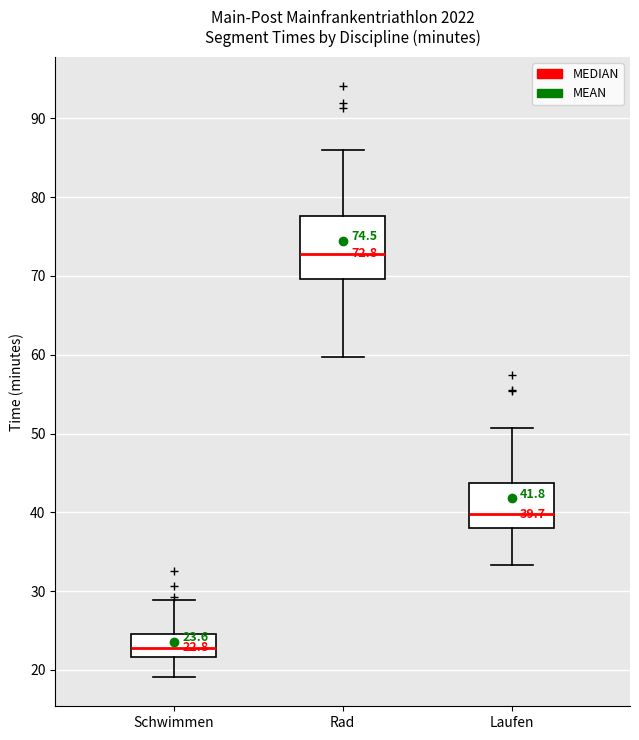

Which box's median line is the highest?

Rad